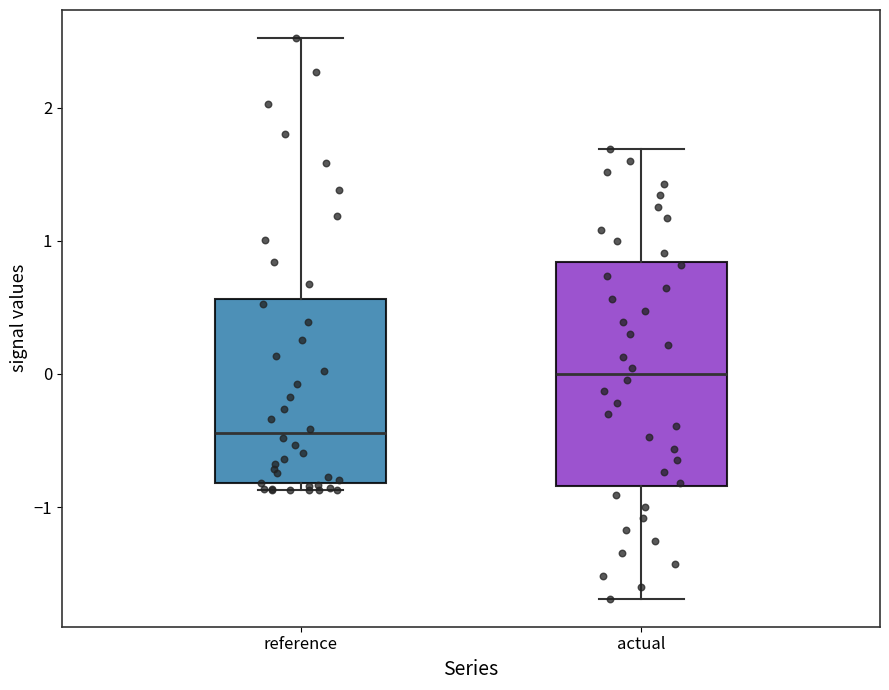

Reading left to right, transcribe this box plot: for each box, give where its median line is, the range the box spans, and where its two whiskers end, as read against the y-axis. The values are not printed on the chart, so give them approximately, as read against the axis.

reference: median -0.4, box -0.8 to 0.6, whiskers -0.9 to 2.5
actual: median 0.0, box -0.8 to 0.8, whiskers -1.7 to 1.7